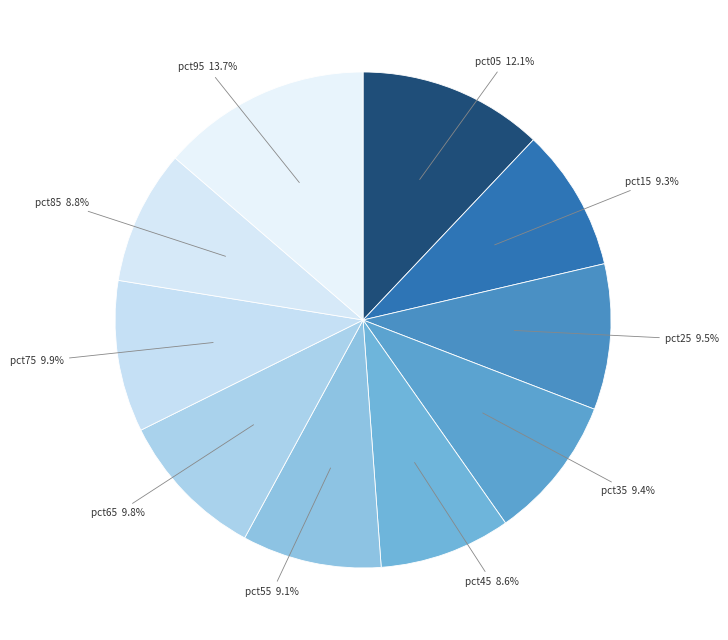

Which category has the biggest portion of the pie?

pct95